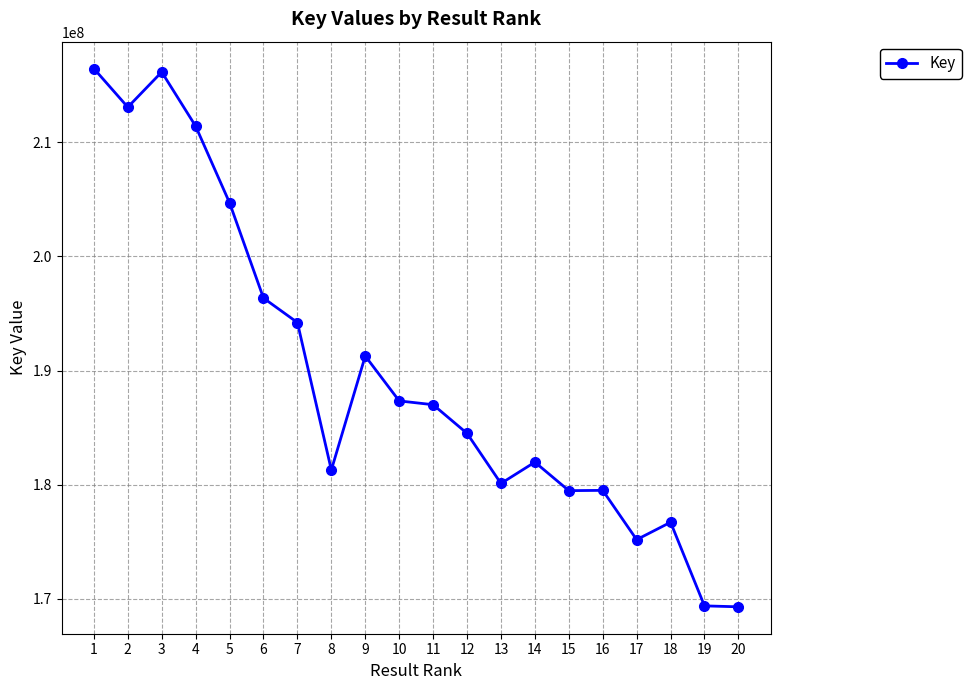

What is the ratio of the value at 7 to the value at 5?

0.9